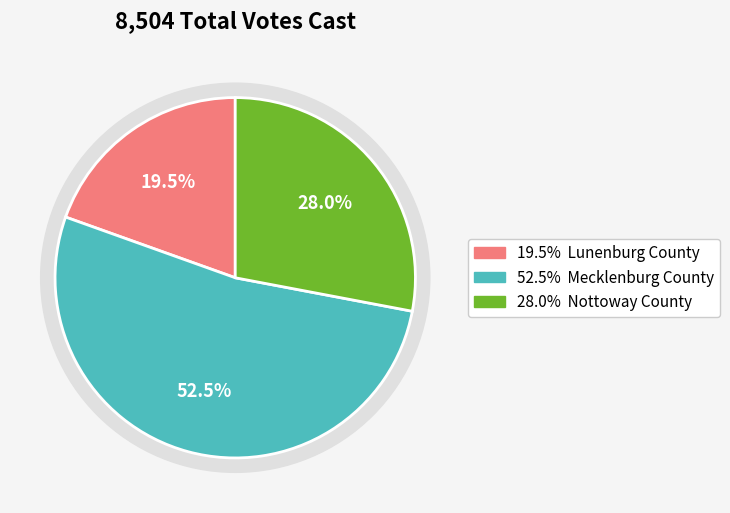

What percentage is the Lunenburg County slice, to the nearest percent?

20%